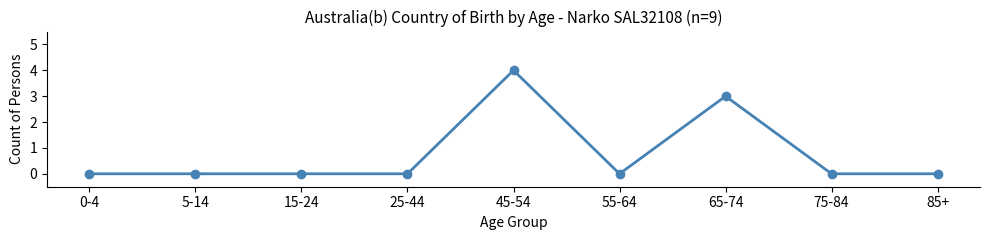

True or false: there are more than 0 points higher than both neighbors.

True